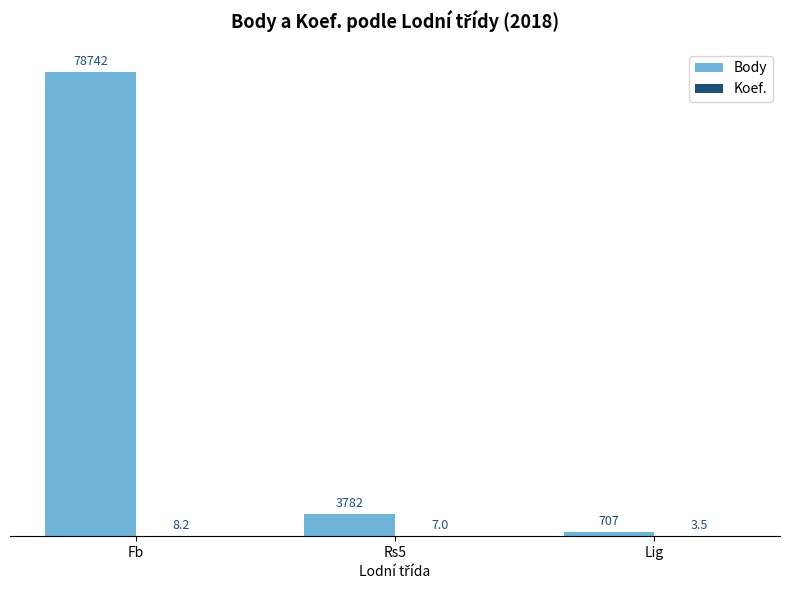

Which series changed the most between Fb and Rs5?

Body